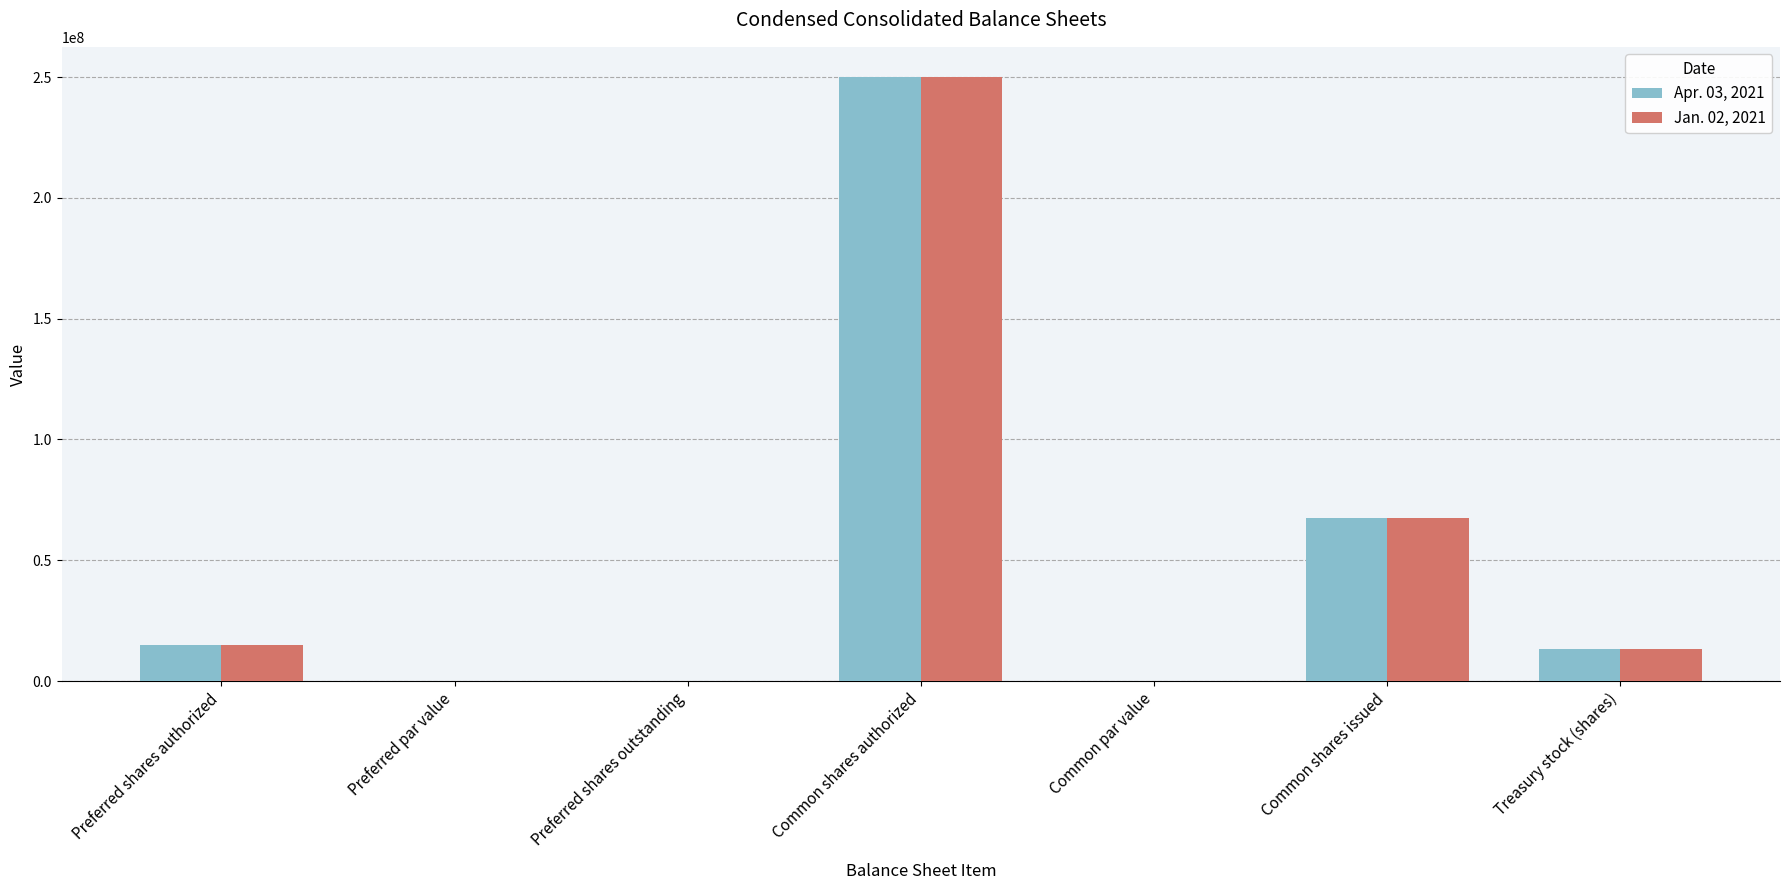

Which category has the highest value in the Jan. 02, 2021 series?

Common shares authorized